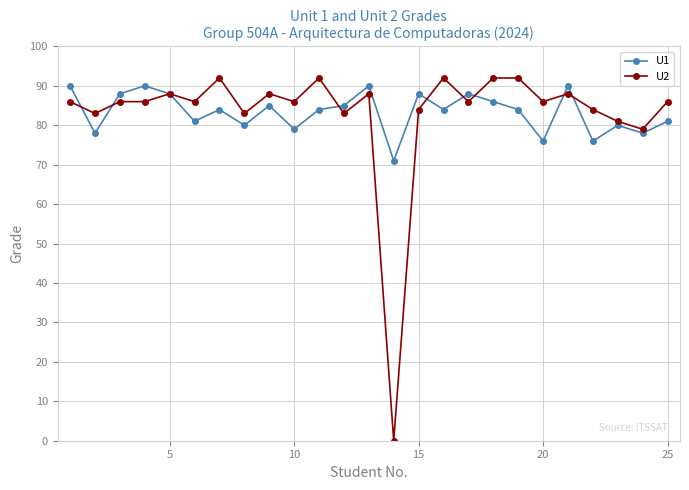

How many distinct data groups are displayed?

2